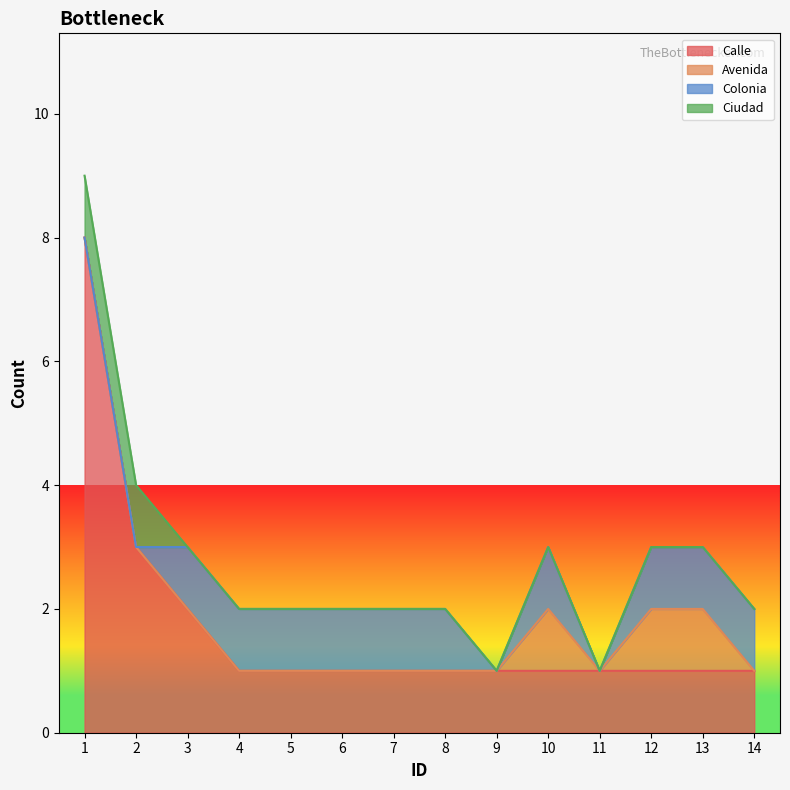

Where is the first local minimum for Avenida?

11